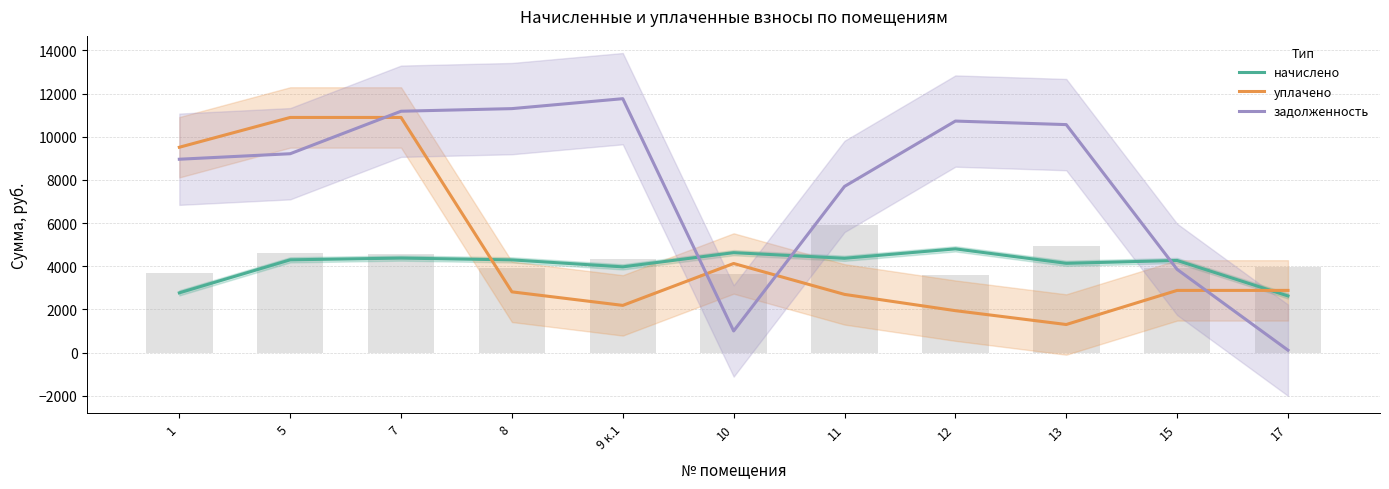

Which label corresponds to the largest value in the chart?

9 к.1